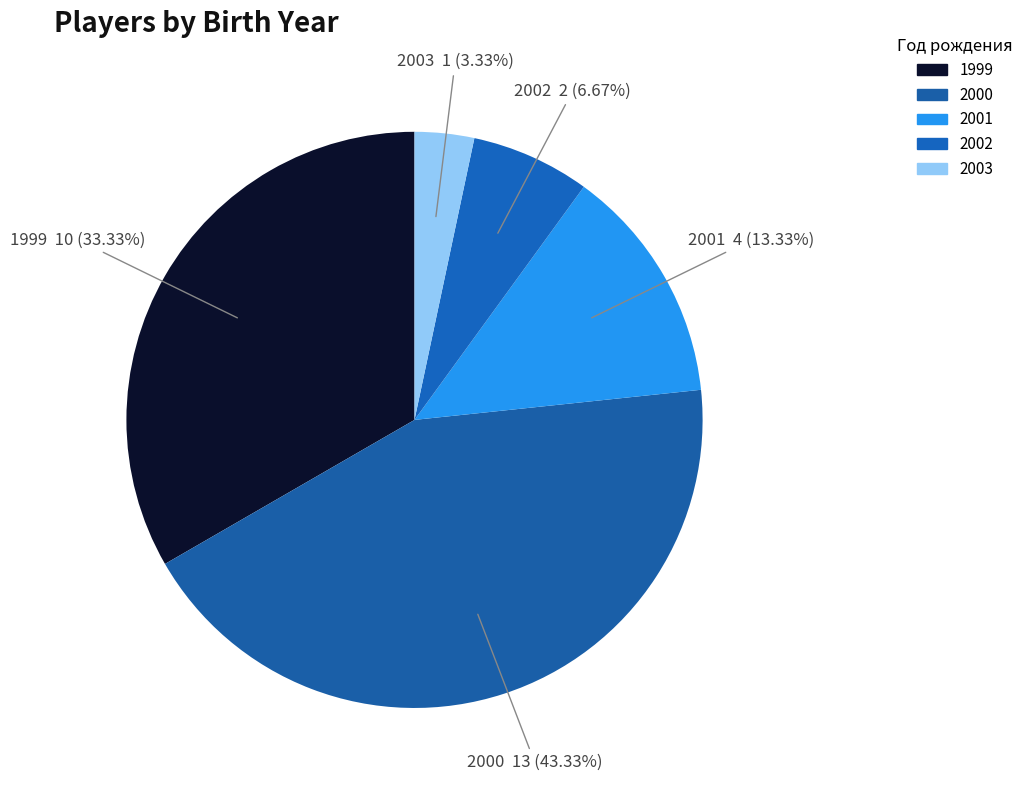

Does 2001 represent more than half of the total?

No